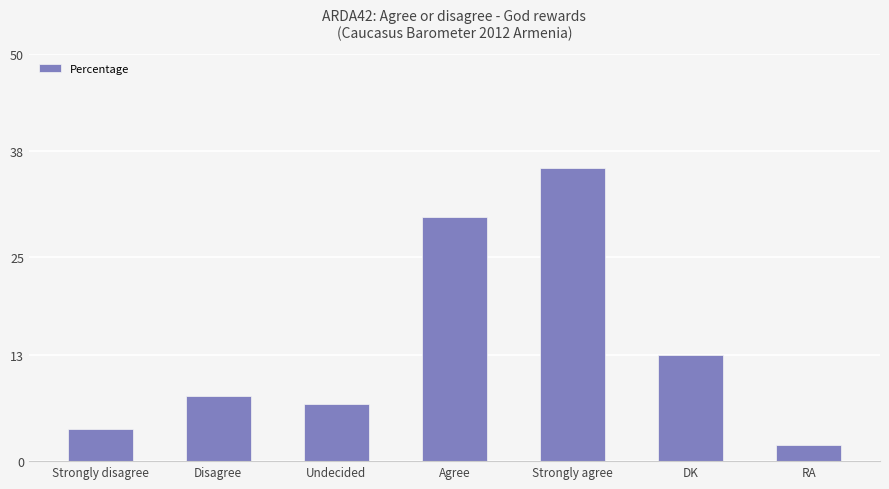

What is the difference between the values at Disagree and RA?

6